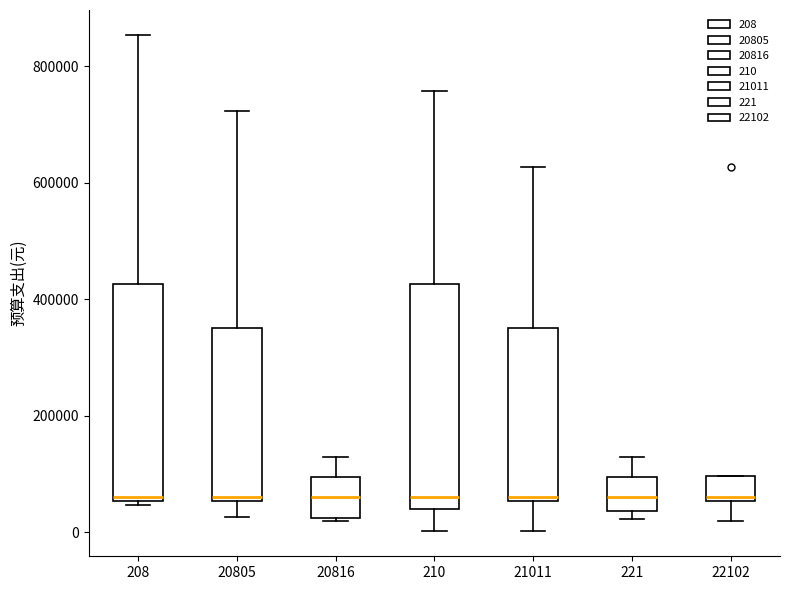

Where does the upper whisker of the box at x = 210 end on the y-axis? The values are not printed on the chart, so give them approximately, as read against the axis.

760000